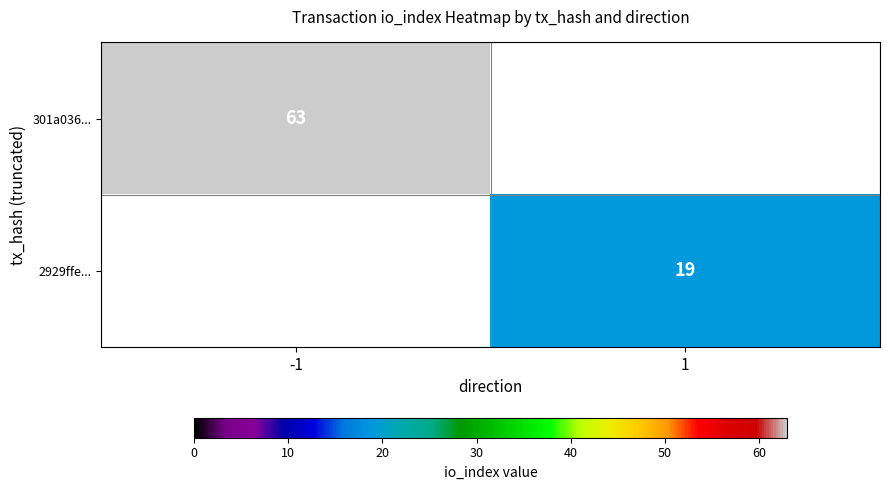

True or false: 301a036... has a value of 63 at -1.

True